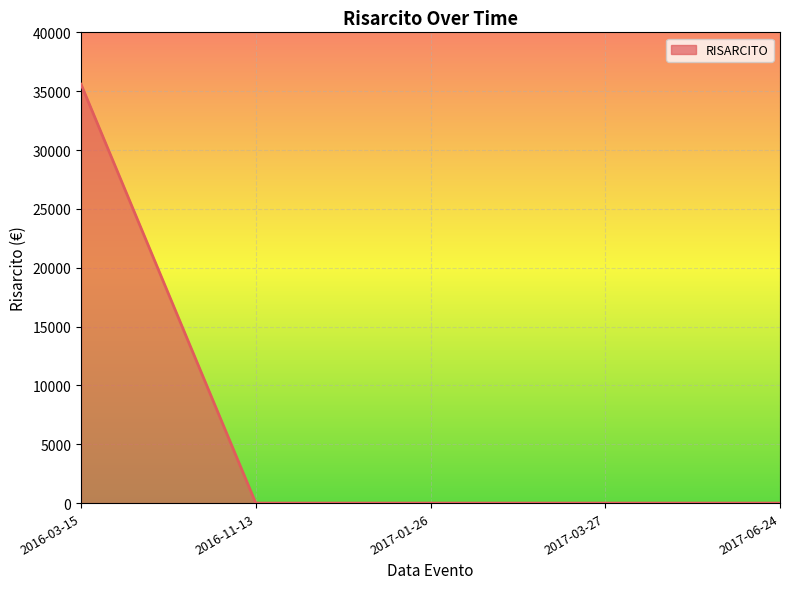

True or false: the data shows -16683.3 at 2017-06-24.

False